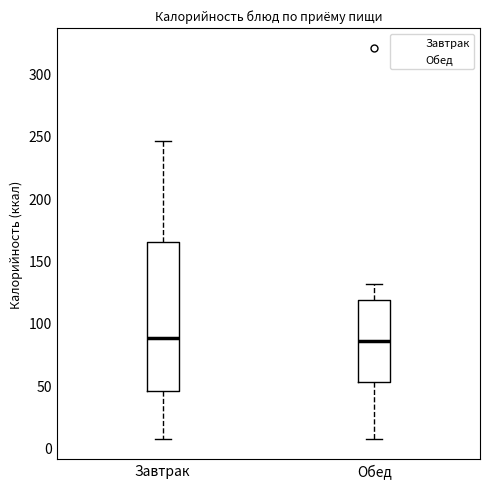

Reading left to right, read every box against the y-axis: the position of its median line, the range the box covers, and the ends of its whiskers. The values are not printed on the chart, so give them approximately, as read against the axis.

Завтрак: median 90, box 45 to 165, whiskers 5 to 245
Обед: median 85, box 55 to 120, whiskers 5 to 130